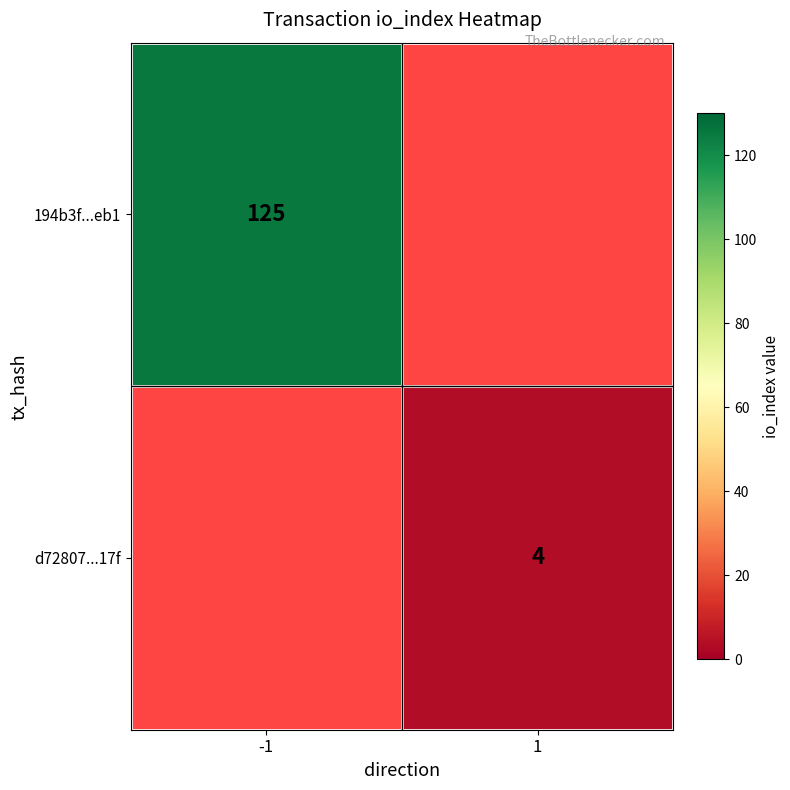

At which category does the chart reach its minimum across all series?

1